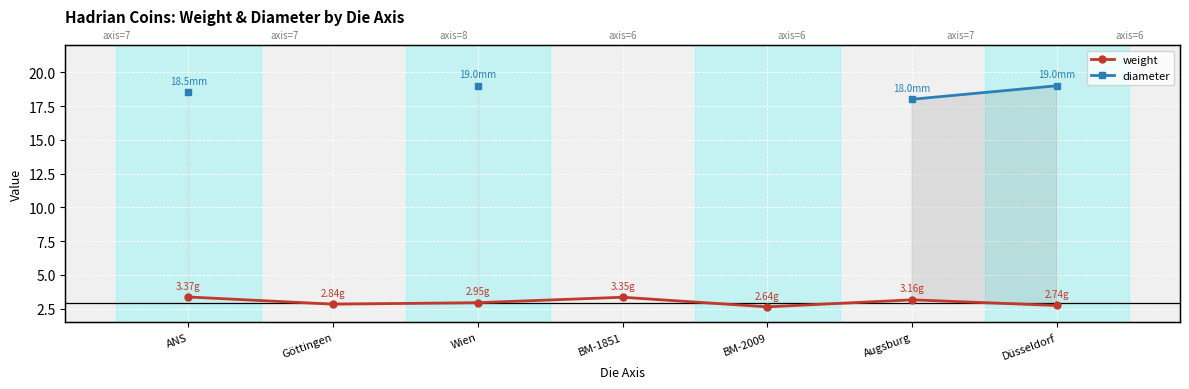

True or false: weight has a value of 4.7 at ANS.

False